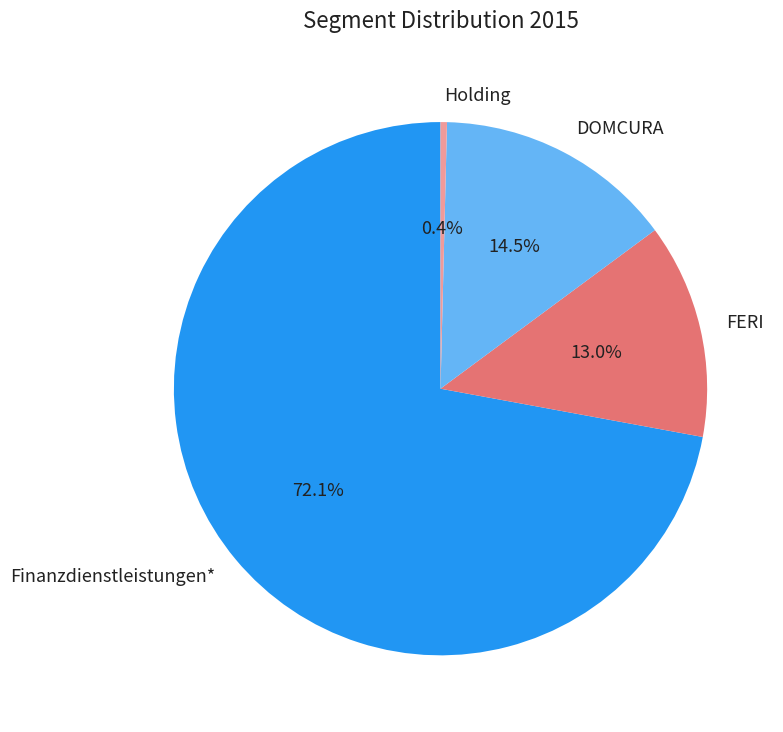

Count the number of slices in the pie.

4